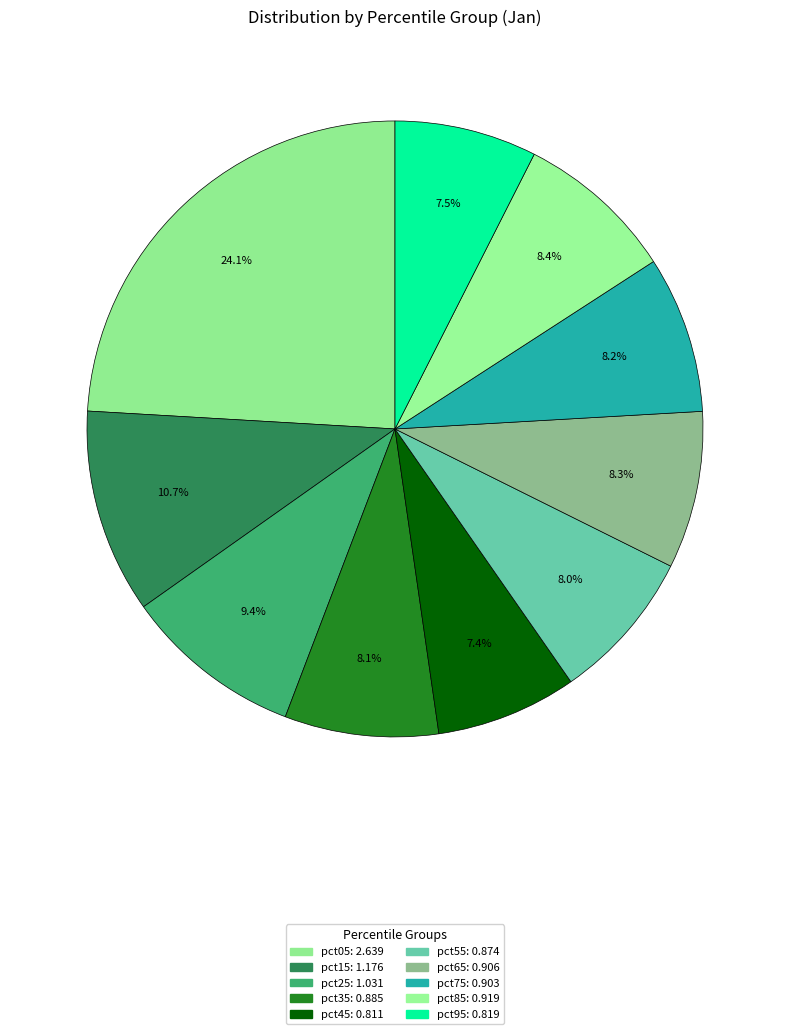

Is it true that pct45 is 22% of the pie?

False